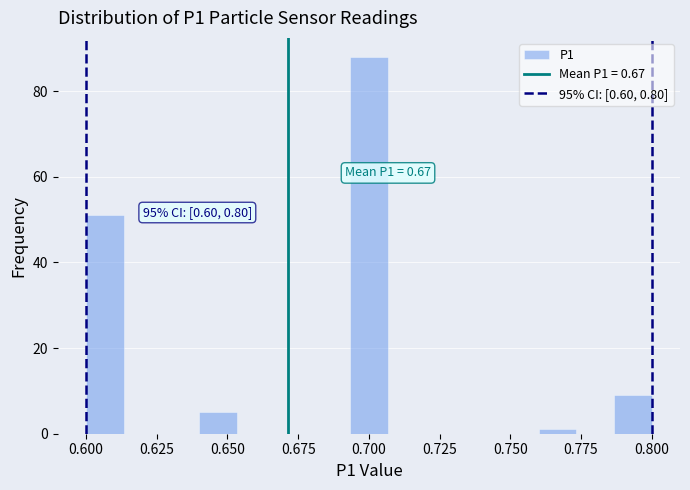

Read against the x-axis, roughly where is the centre of the tallest bar?

0.700